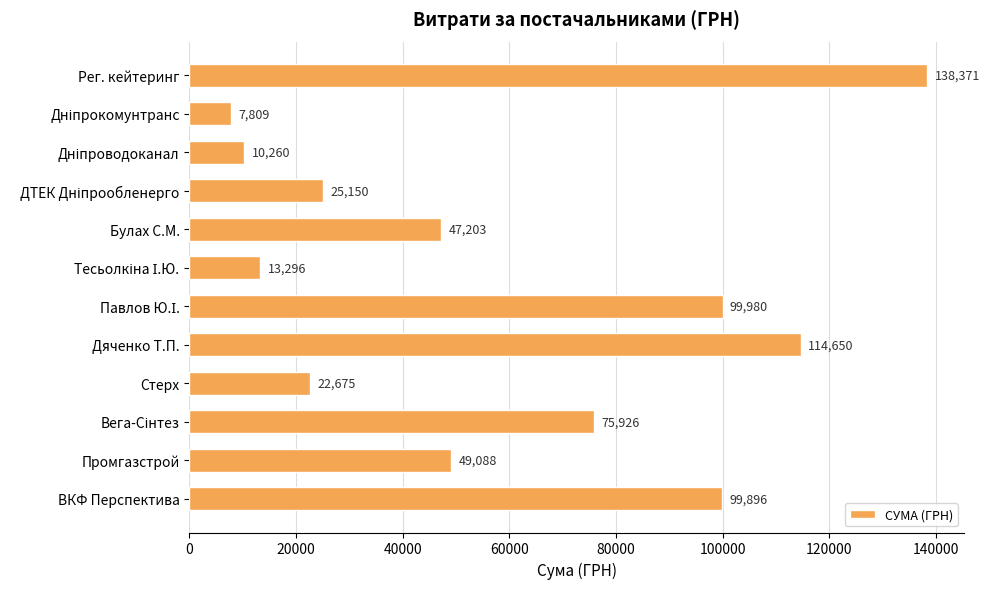

The value at ВКФ Перспектива is 169969.4. True or false?

False